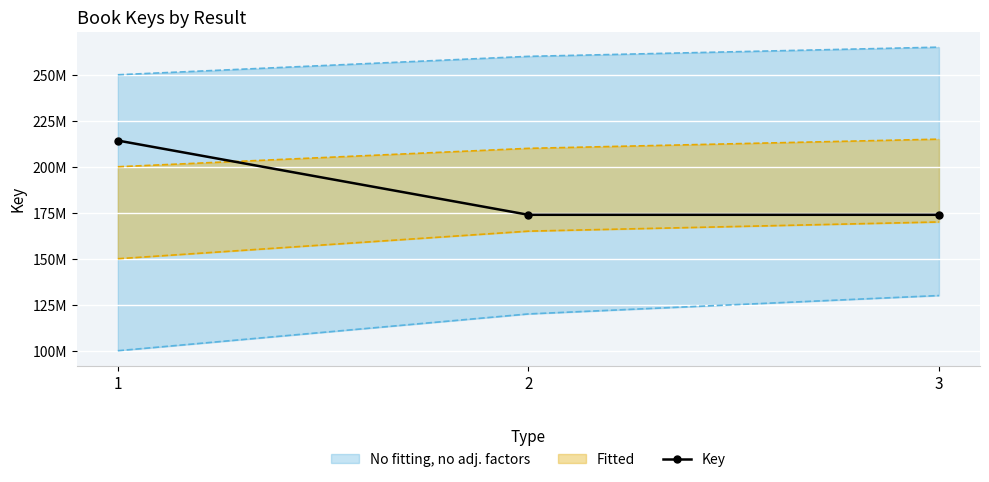

How many data points does each series have?

3